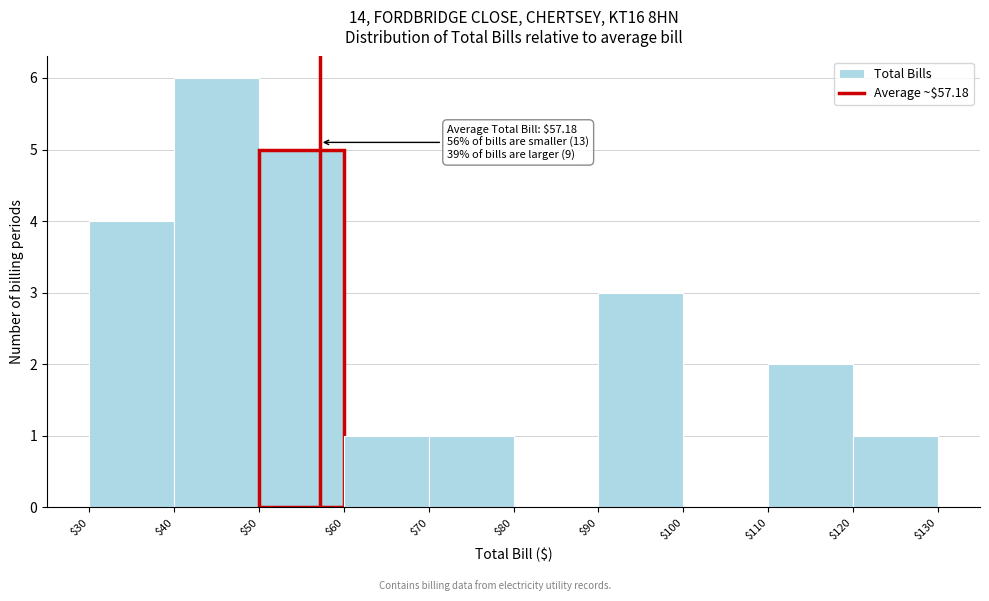

Which range on the x-axis has the tallest bar?

$40 to $50